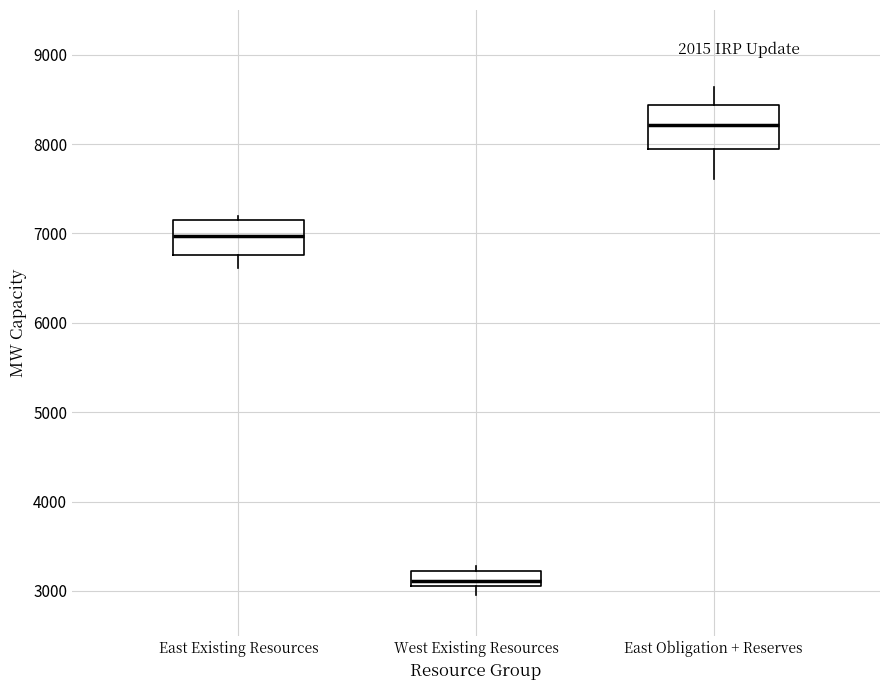

Where does the median line of the box for East Existing Resources sit on the y-axis? The values are not printed on the chart, so give them approximately, as read against the axis.

7000